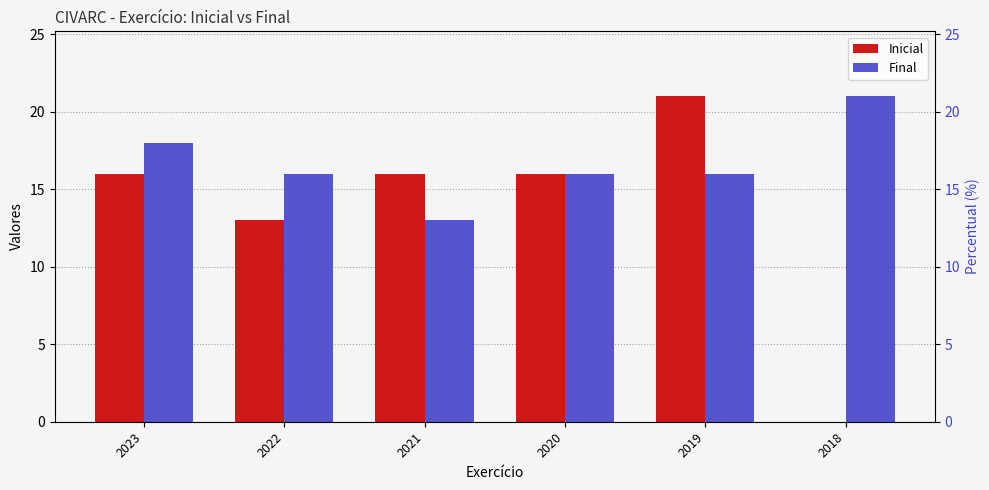

The Inicial series shows 16 at 2021. True or false?

True